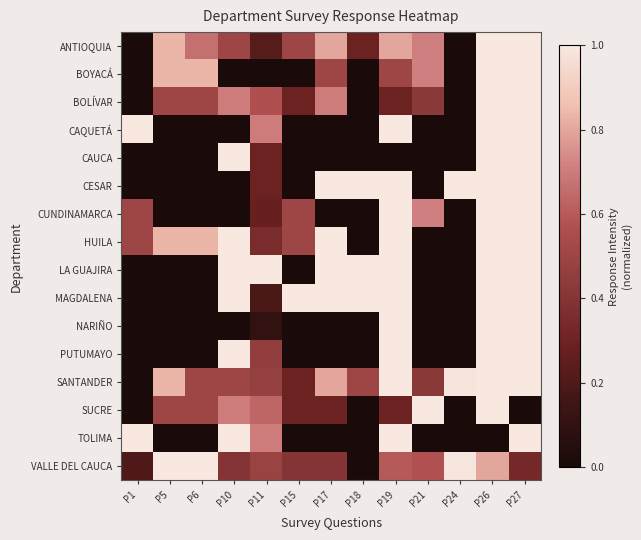

Reading left to right, list all the values displayed in this chart.

ANTIOQUIA: P1=0.0	P5=0.8	P6=0.7	P10=0.5	P11=0.2	P15=0.5	P17=0.8	P18=0.3	P19=0.8	P21=0.7	P24=0.0	P26=1.0	P27=1.0
BOYACÁ: P1=0.0	P5=0.8	P6=0.8	P10=0.0	P11=0.0	P15=0.0	P17=0.5	P18=0.0	P19=0.5	P21=0.7	P24=0.0	P26=1.0	P27=1.0
BOLÍVAR: P1=0.0	P5=0.5	P6=0.5	P10=0.7	P11=0.6	P15=0.3	P17=0.7	P18=0.0	P19=0.3	P21=0.4	P24=0.0	P26=1.0	P27=1.0
CAQUETÁ: P1=1.0	P5=0.0	P6=0.0	P10=0.0	P11=0.7	P15=0.0	P17=0.0	P18=0.0	P19=1.0	P21=0.0	P24=0.0	P26=1.0	P27=1.0
CAUCA: P1=0.0	P5=0.0	P6=0.0	P10=1.0	P11=0.3	P15=0.0	P17=0.0	P18=0.0	P19=0.0	P21=0.0	P24=0.0	P26=1.0	P27=1.0
CESAR: P1=0.0	P5=0.0	P6=0.0	P10=0.0	P11=0.3	P15=0.0	P17=1.0	P18=1.0	P19=1.0	P21=0.0	P24=1.0	P26=1.0	P27=1.0
CUNDINAMARCA: P1=0.5	P5=0.0	P6=0.0	P10=0.0	P11=0.3	P15=0.5	P17=0.0	P18=0.0	P19=1.0	P21=0.7	P24=0.0	P26=1.0	P27=1.0
HUILA: P1=0.5	P5=0.8	P6=0.8	P10=1.0	P11=0.4	P15=0.5	P17=1.0	P18=0.0	P19=1.0	P21=0.0	P24=0.0	P26=1.0	P27=1.0
LA GUAJIRA: P1=0.0	P5=0.0	P6=0.0	P10=1.0	P11=1.0	P15=0.0	P17=1.0	P18=1.0	P19=1.0	P21=0.0	P24=0.0	P26=1.0	P27=1.0
MAGDALENA: P1=0.0	P5=0.0	P6=0.0	P10=1.0	P11=0.2	P15=1.0	P17=1.0	P18=1.0	P19=1.0	P21=0.0	P24=0.0	P26=1.0	P27=1.0
NARIÑO: P1=0.0	P5=0.0	P6=0.0	P10=0.0	P11=0.1	P15=0.0	P17=0.0	P18=0.0	P19=1.0	P21=0.0	P24=0.0	P26=1.0	P27=1.0
PUTUMAYO: P1=0.0	P5=0.0	P6=0.0	P10=1.0	P11=0.5	P15=0.0	P17=0.0	P18=0.0	P19=1.0	P21=0.0	P24=0.0	P26=1.0	P27=1.0
SANTANDER: P1=0.0	P5=0.8	P6=0.5	P10=0.5	P11=0.5	P15=0.3	P17=0.8	P18=0.5	P19=1.0	P21=0.4	P24=1.0	P26=1.0	P27=1.0
SUCRE: P1=0.0	P5=0.5	P6=0.5	P10=0.7	P11=0.6	P15=0.3	P17=0.3	P18=0.0	P19=0.3	P21=1.0	P24=0.0	P26=1.0	P27=0.0
TOLIMA: P1=1.0	P5=0.0	P6=0.0	P10=1.0	P11=0.7	P15=0.0	P17=0.0	P18=0.0	P19=1.0	P21=0.0	P24=0.0	P26=0.0	P27=1.0
VALLE DEL CAUCA: P1=0.2	P5=1.0	P6=1.0	P10=0.4	P11=0.5	P15=0.4	P17=0.4	P18=0.0	P19=0.6	P21=0.6	P24=1.0	P26=0.8	P27=0.3